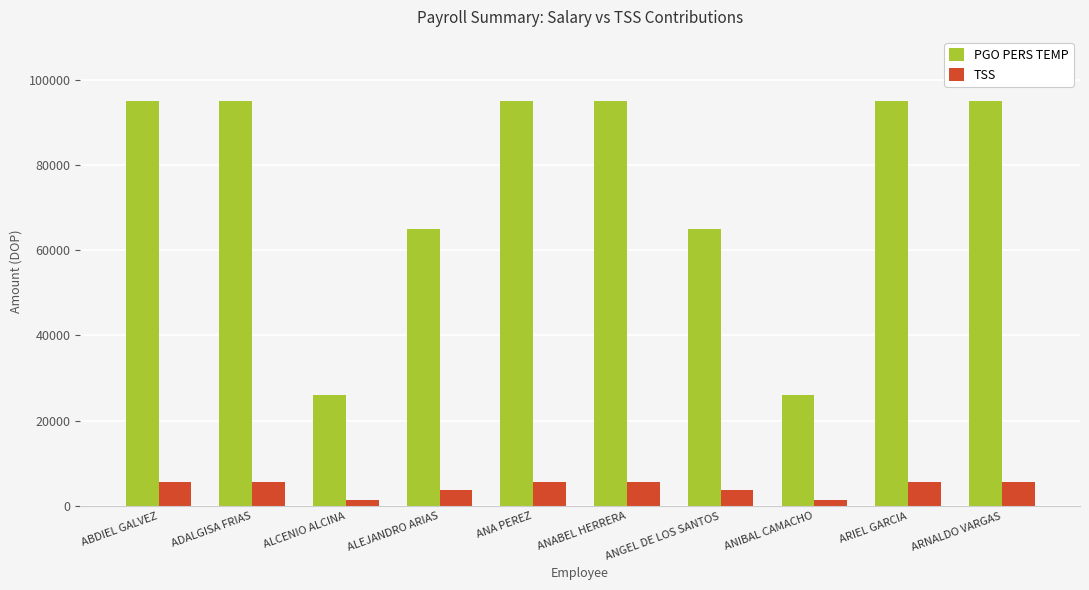

At ABDIEL GALVEZ, list the series in order from smallest to largest.

TSS, PGO PERS TEMP